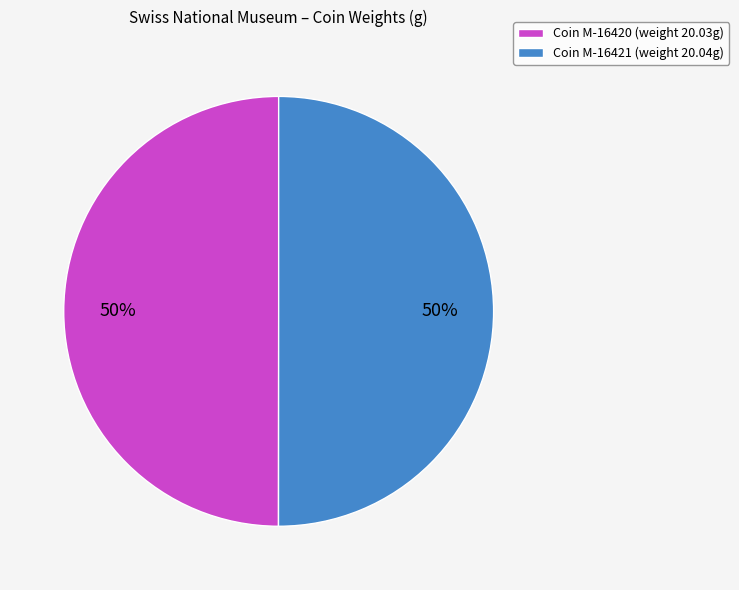

How many slices are in this pie chart?

2